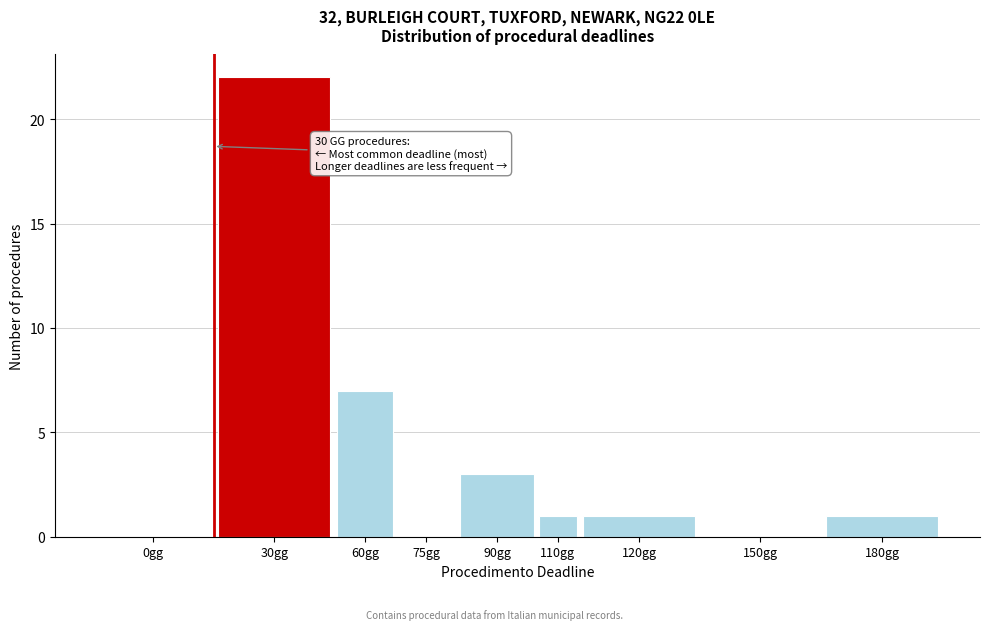

Reading left to right, transcribe all the data shown in this chart.

0gg=0	30gg=22	60gg=7	75gg=0	90gg=3	110gg=1	120gg=1	150gg=0	180gg=1